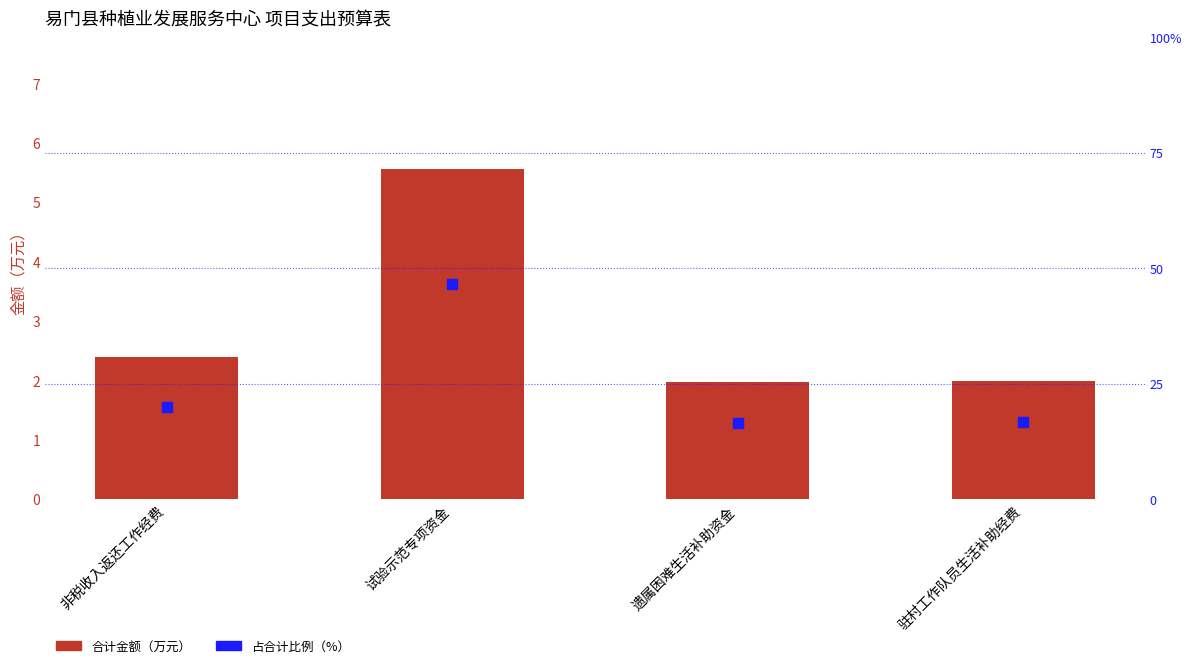

What is the total value across all series at 遗属困难生活补助资金?

18.6